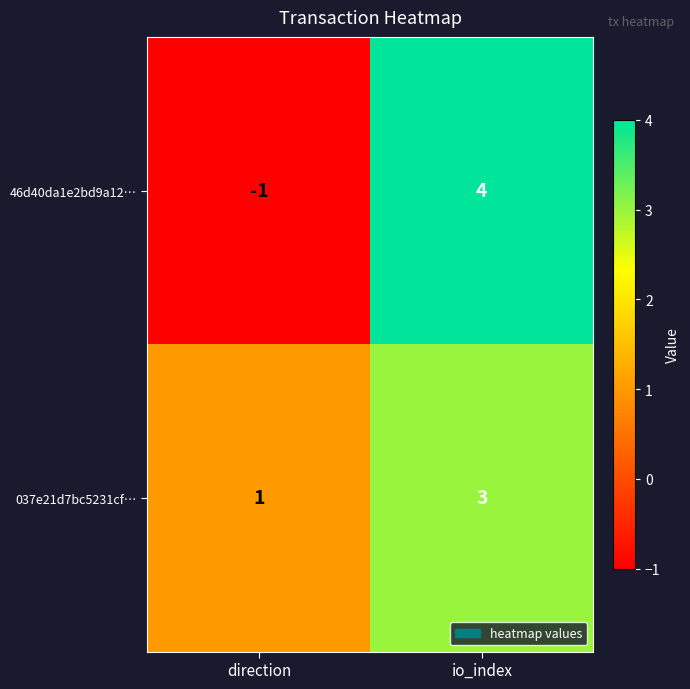

Reading left to right, list all the values displayed in this chart.

46d40da1e2bd9a12…: -1	4
037e21d7bc5231cf…: 1	3